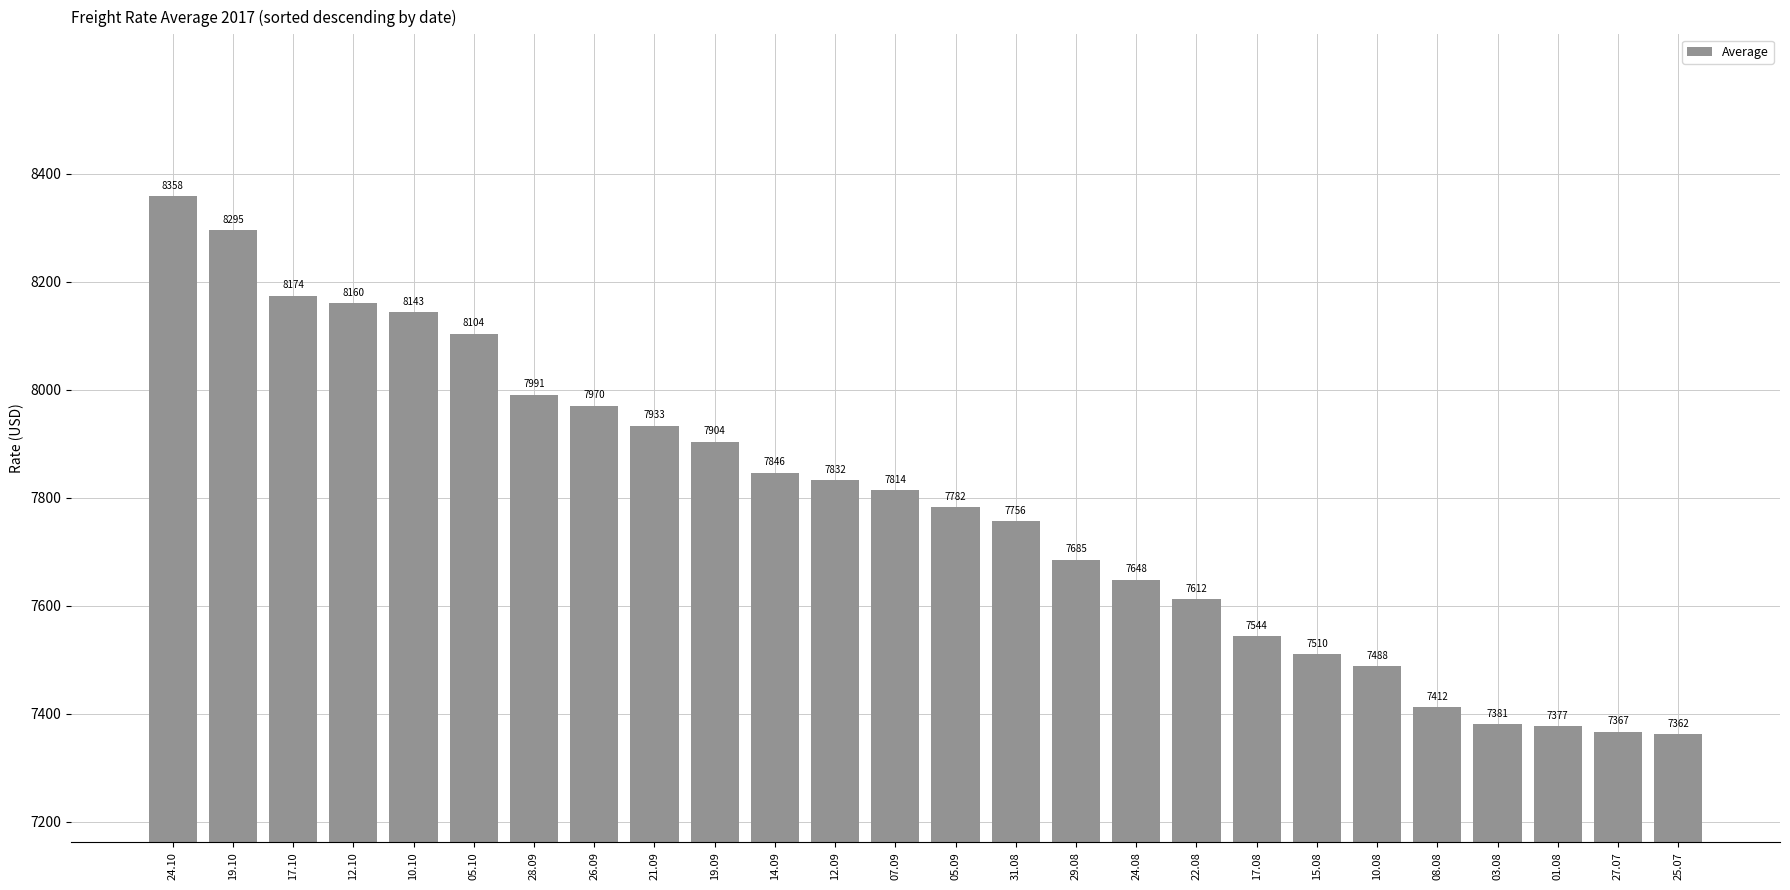

Rank the categories by value from lowest to highest.

25.07, 27.07, 01.08, 03.08, 08.08, 10.08, 15.08, 17.08, 22.08, 24.08, 29.08, 31.08, 05.09, 07.09, 12.09, 14.09, 19.09, 21.09, 26.09, 28.09, 05.10, 10.10, 12.10, 17.10, 19.10, 24.10